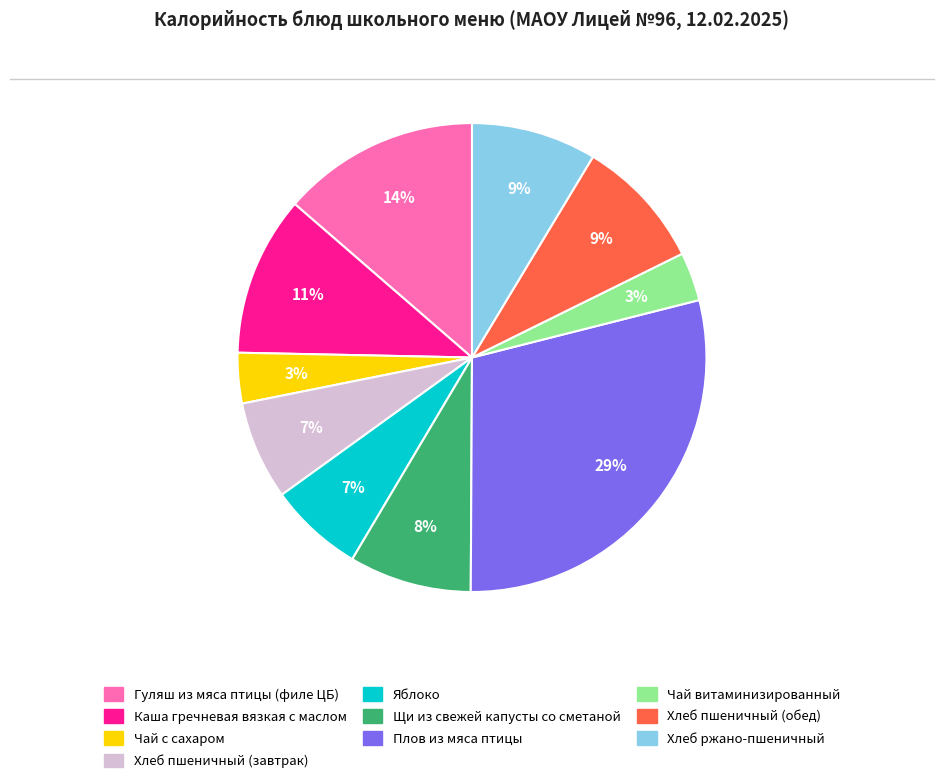

What is the largest slice in the pie chart?

Плов из мяса птицы